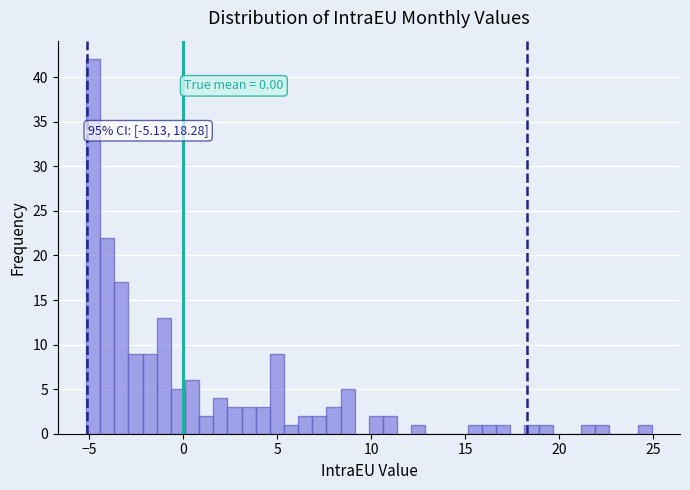

Read against the x-axis, roughly where is the centre of the tallest bar?

-5.0